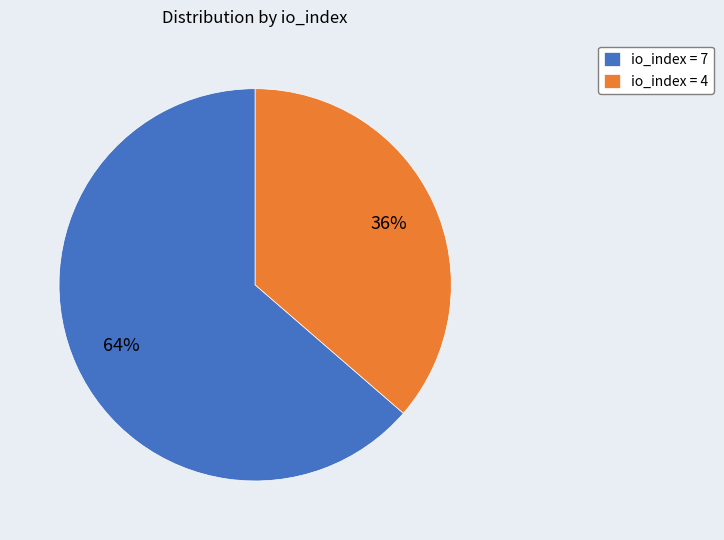

How many segments does this pie chart have?

2